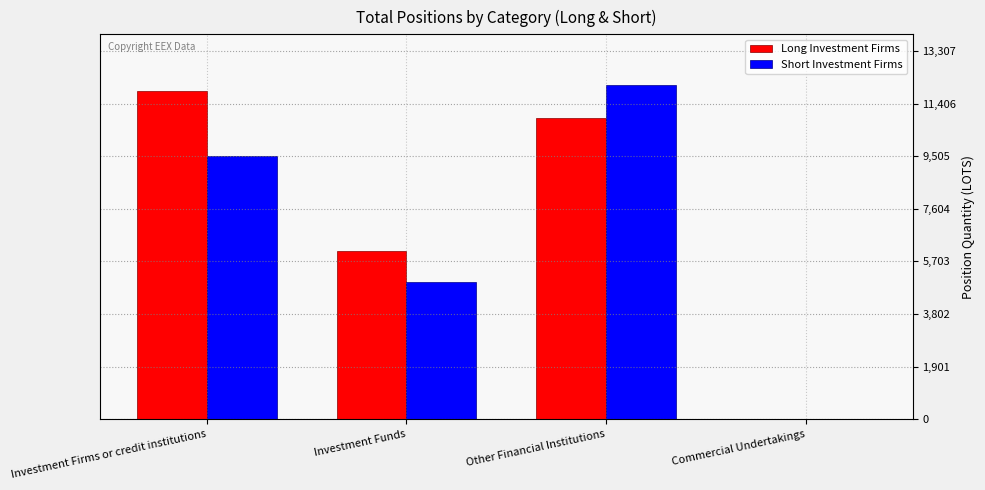

What is the approximate value of Short Investment Firms at Investment Firms or credit institutions?

9525.0